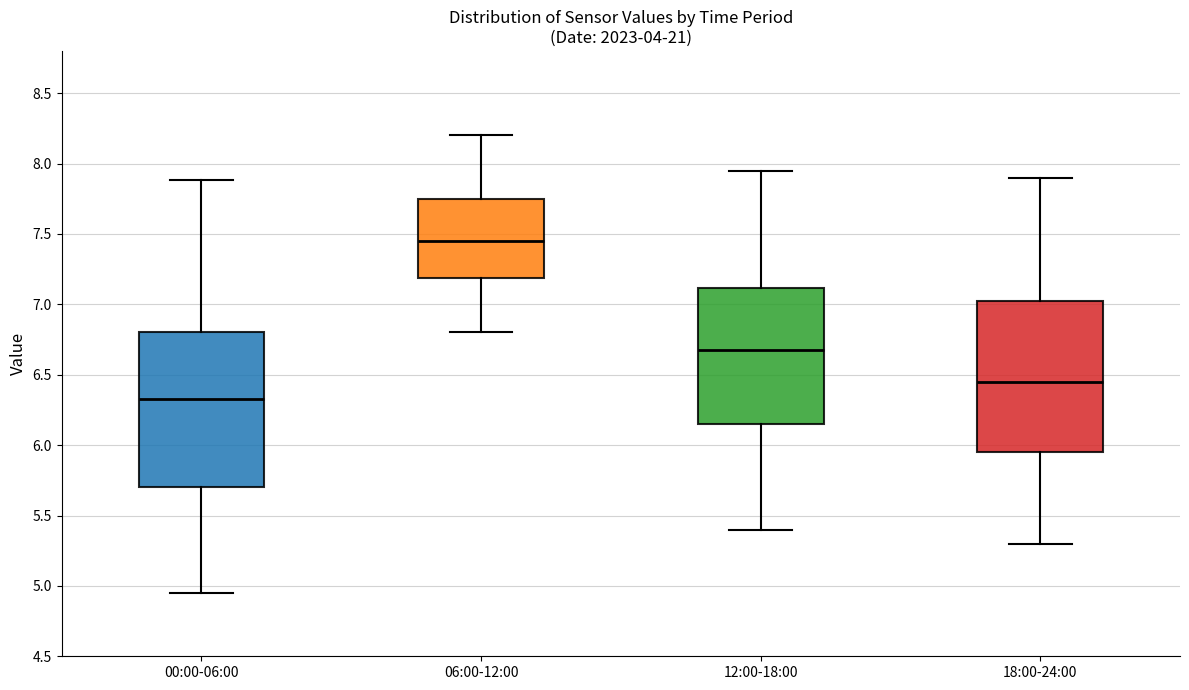

Reading left to right, read every box against the y-axis: the position of its median line, the range the box covers, and the ends of its whiskers. The values are not printed on the chart, so give them approximately, as read against the axis.

00:00-06:00: median 6.35, box 5.70 to 6.80, whiskers 4.95 to 7.90
06:00-12:00: median 7.45, box 7.20 to 7.75, whiskers 6.80 to 8.20
12:00-18:00: median 6.70, box 6.15 to 7.10, whiskers 5.40 to 7.95
18:00-24:00: median 6.45, box 5.95 to 7.05, whiskers 5.30 to 7.90